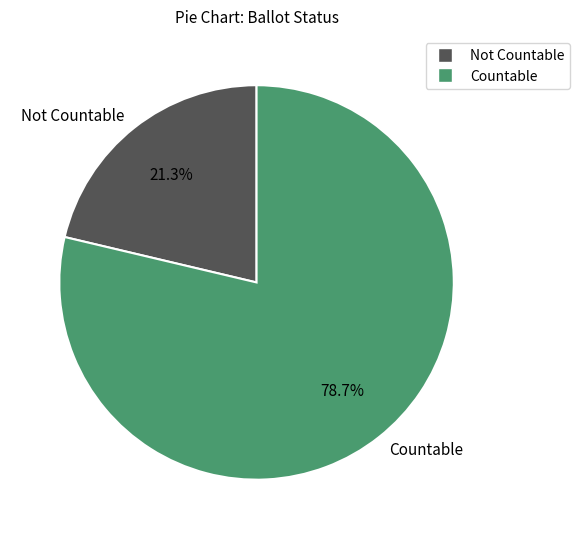

Rank the categories by value from lowest to highest.

Not Countable, Countable